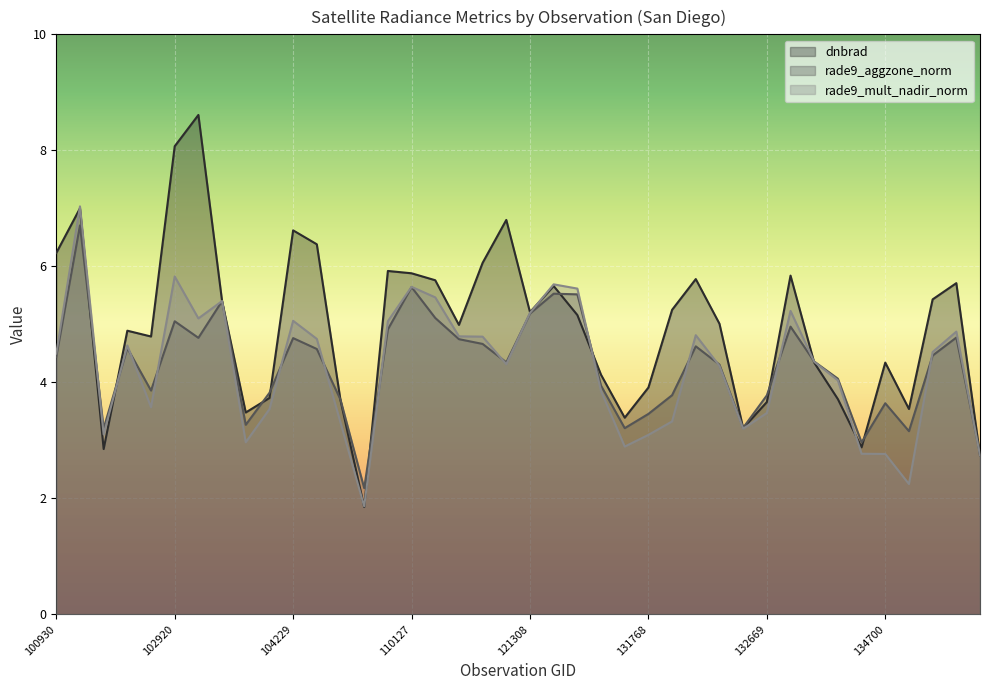

List the series in order of their peak value, highest first.

dnbrad, rade9_mult_nadir_norm, rade9_aggzone_norm